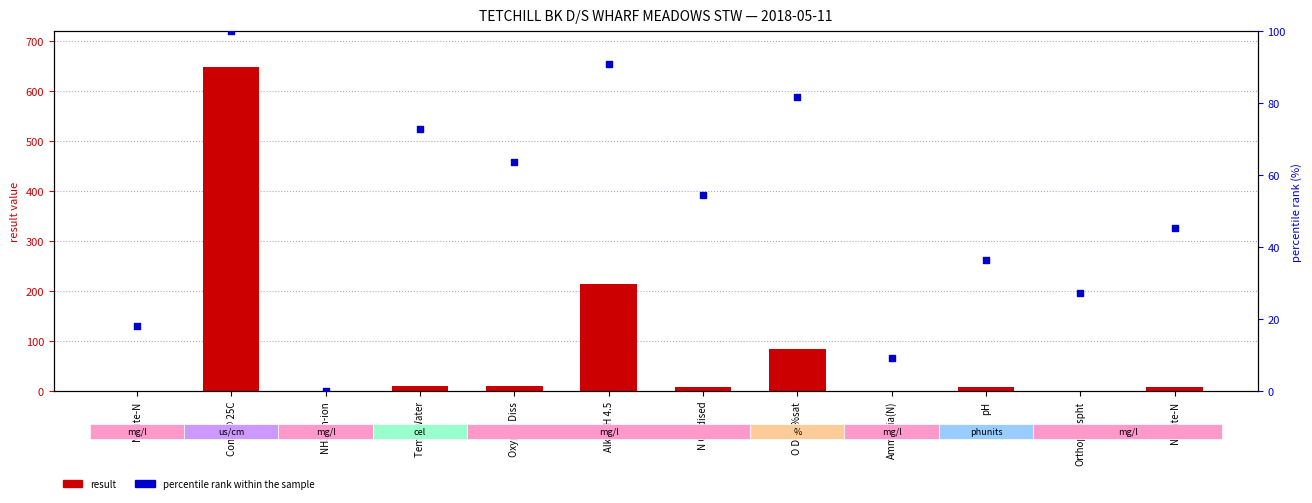

Which series contains the highest Y value?

result